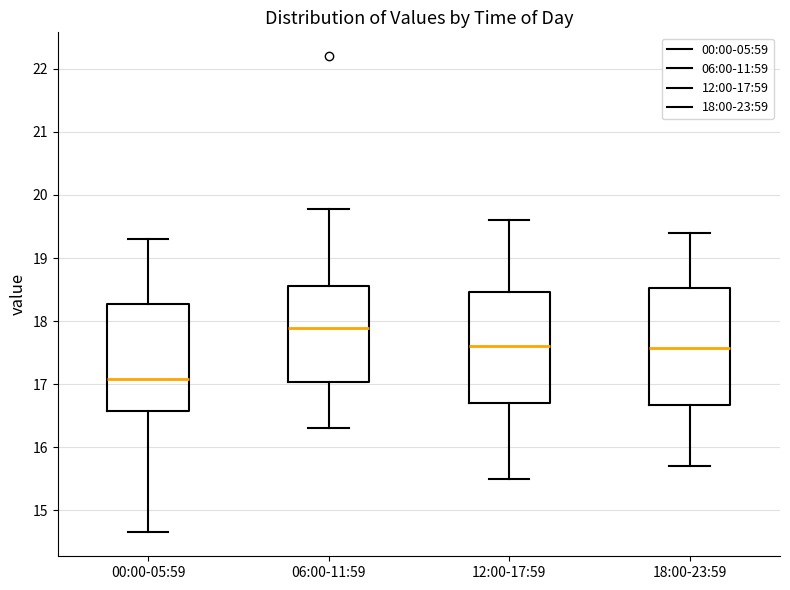

Reading left to right, read every box against the y-axis: the position of its median line, the range the box covers, and the ends of its whiskers. The values are not printed on the chart, so give them approximately, as read against the axis.

00:00-05:59: median 17.1, box 16.6 to 18.3, whiskers 14.7 to 19.3
06:00-11:59: median 17.9, box 17.0 to 18.6, whiskers 16.3 to 19.8
12:00-17:59: median 17.6, box 16.7 to 18.5, whiskers 15.5 to 19.6
18:00-23:59: median 17.6, box 16.7 to 18.5, whiskers 15.7 to 19.4